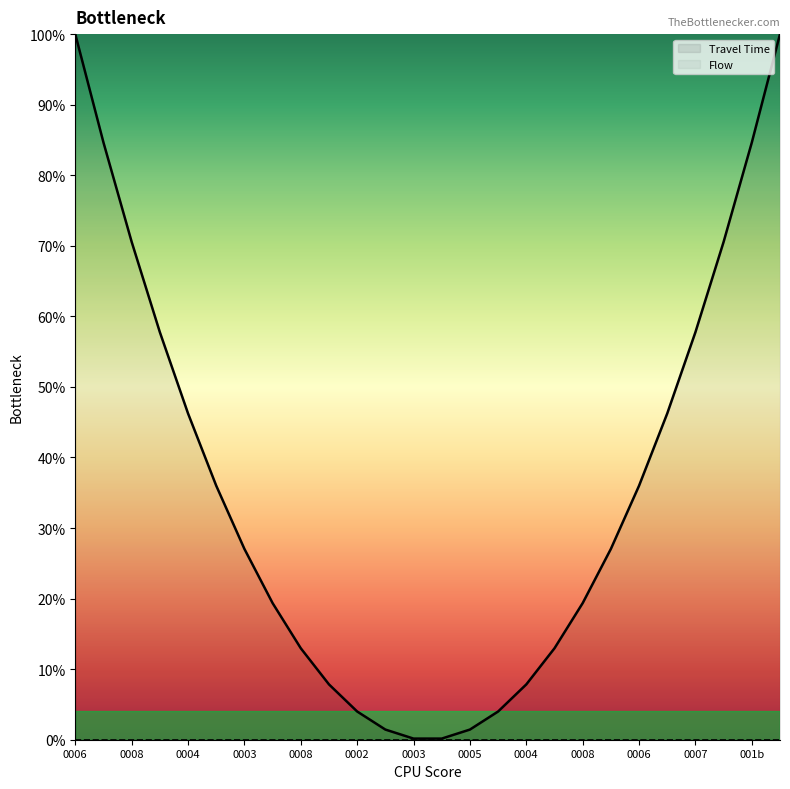

Does the chart display data point markers on the line(s)?

No